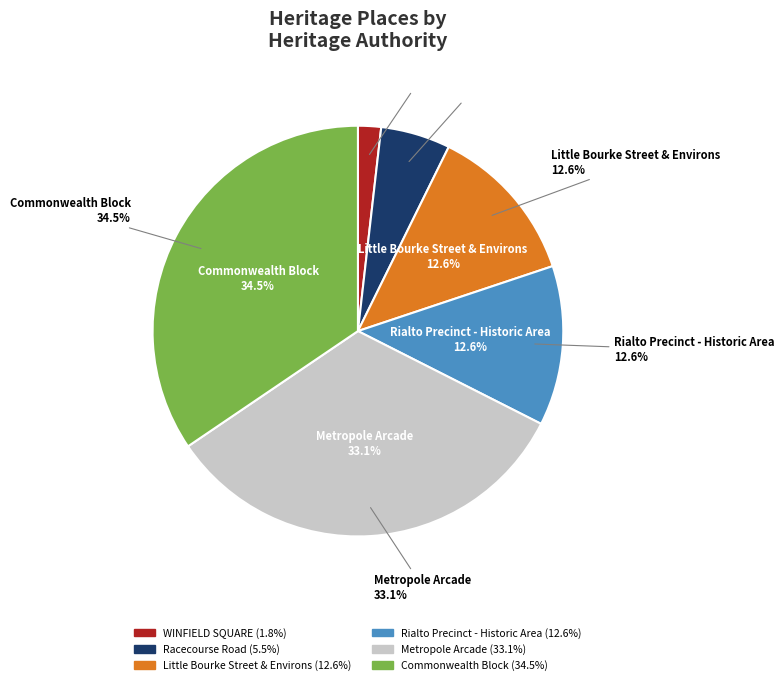

Do Racecourse Road and Commonwealth Block together represent more than half of the pie?

No